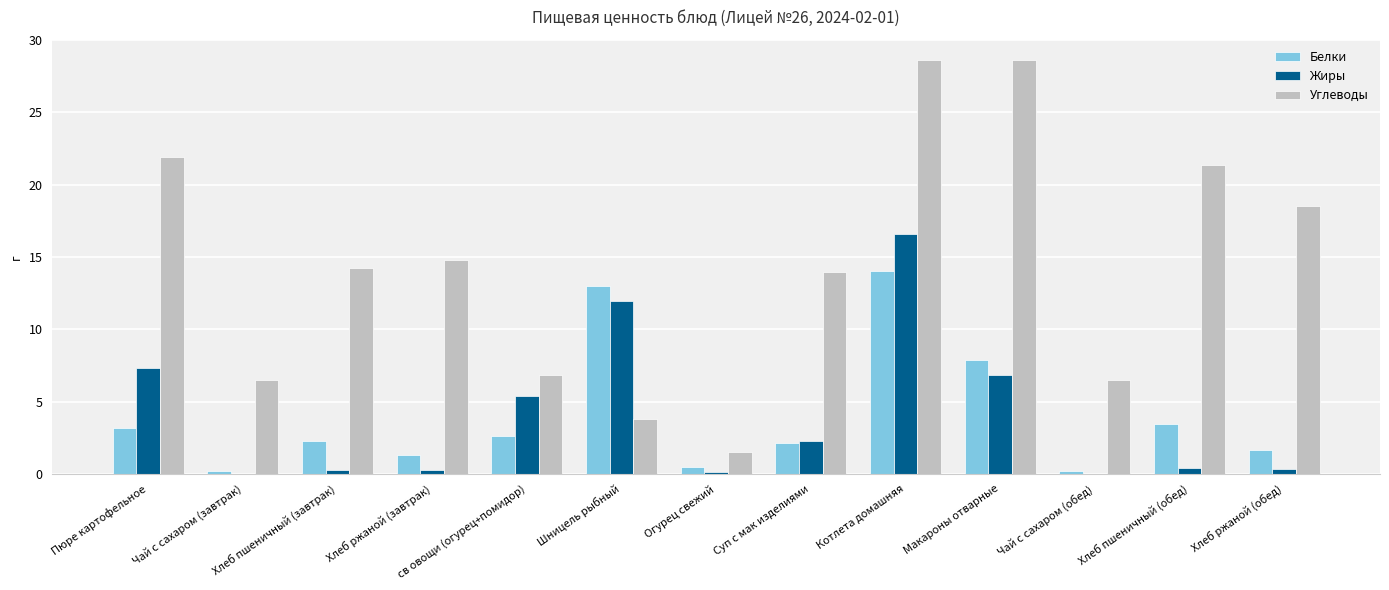

Between Пюре картофельное and Хлеб пшеничный (обед), which series saw the biggest shift?

Жиры